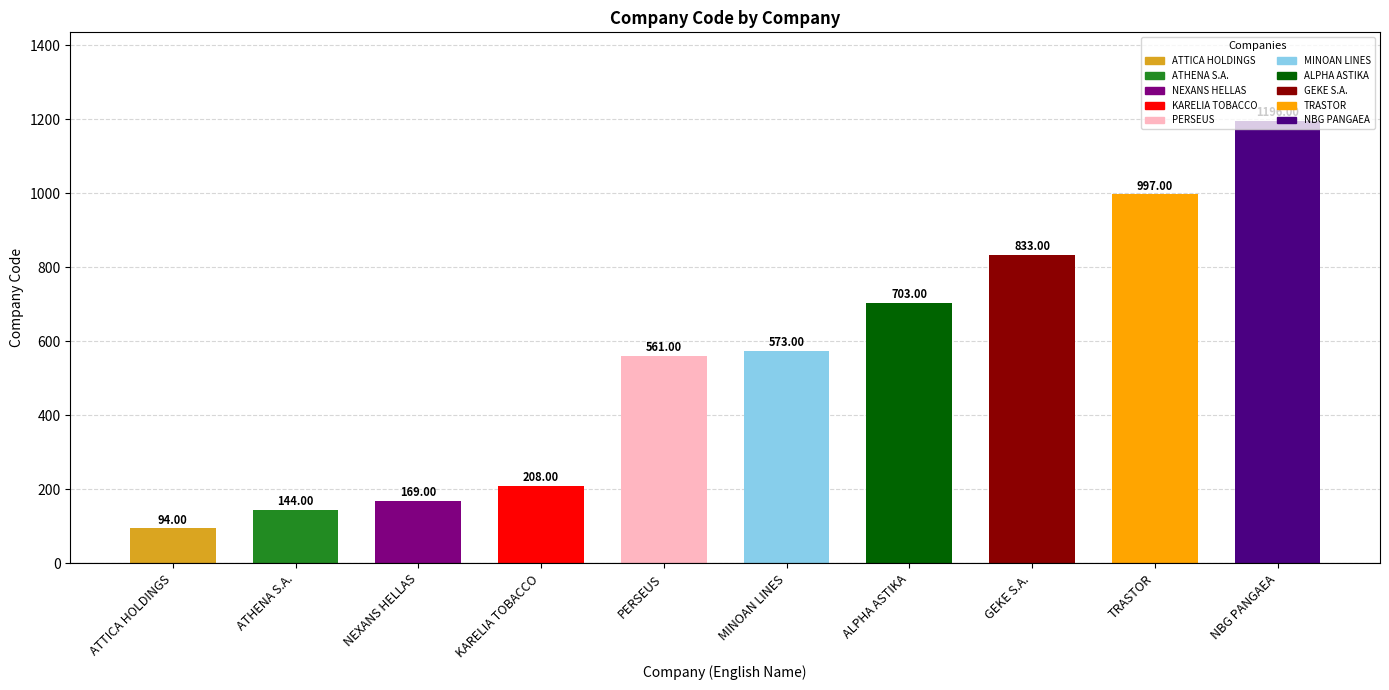

Read the value at ATTICA HOLDINGS.

94